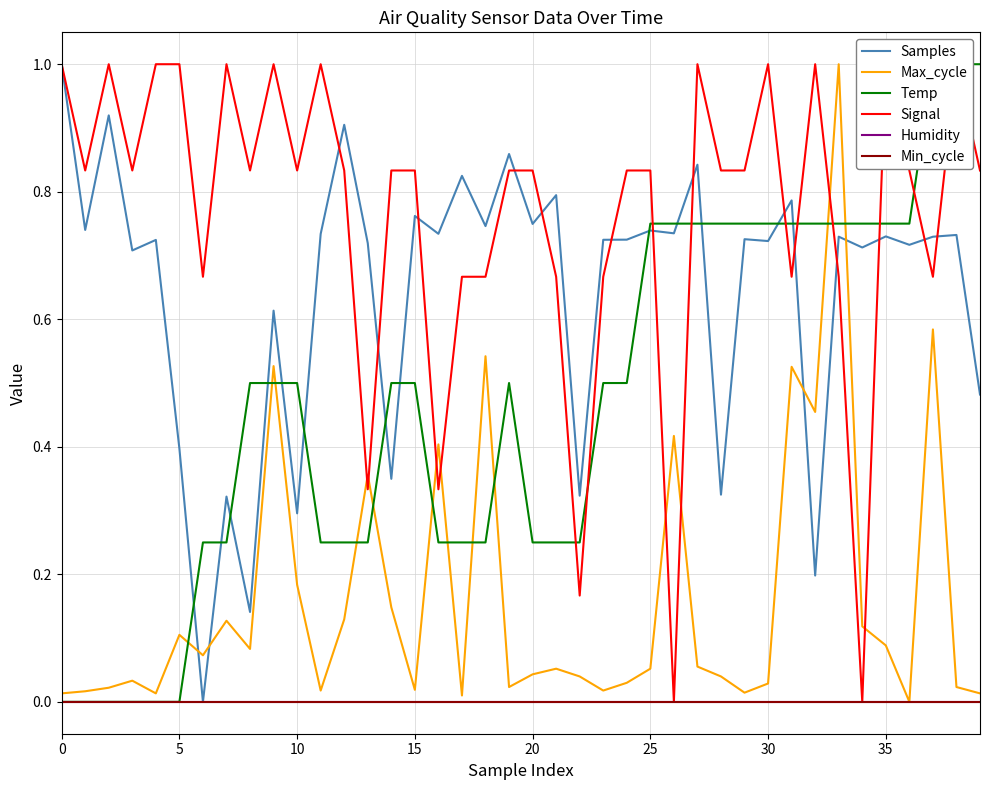

The value of Humidity at 10 is 0.0. True or false?

True